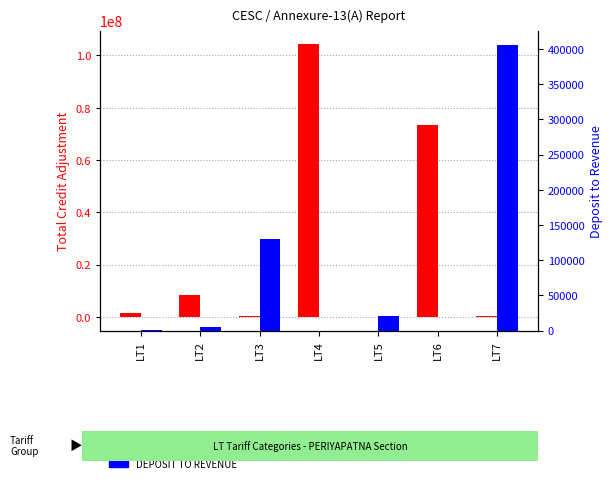

What is the difference between the TOTAL CREDIT ADJUSTMENT values at LT4 and LT3?

104115096.0